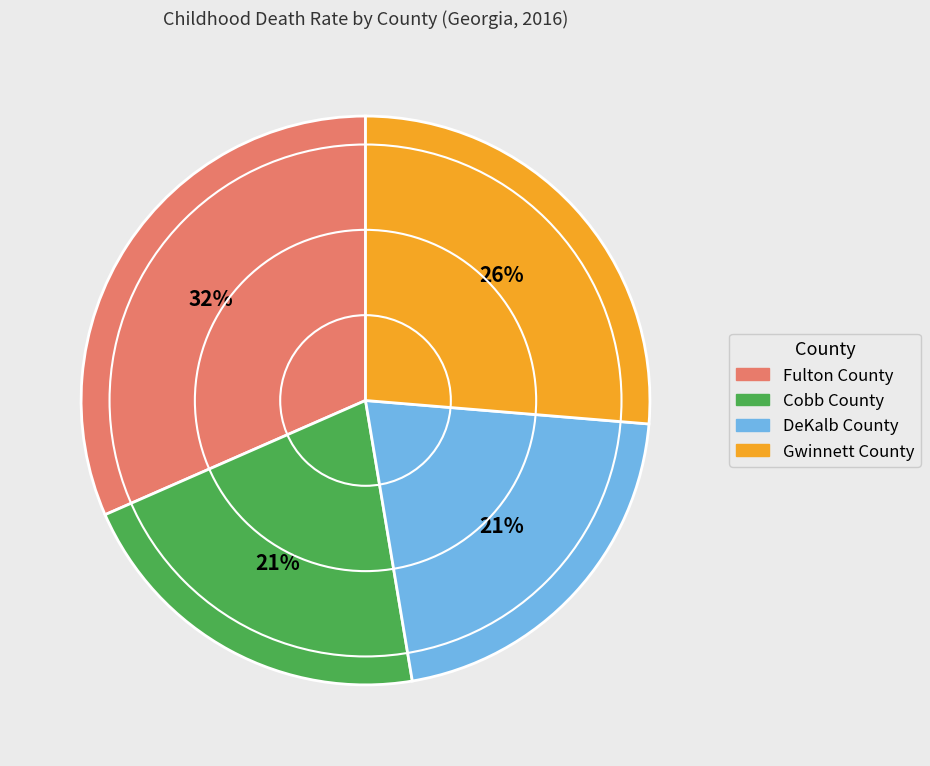

To the nearest percent, what portion does Fulton County represent?

32%